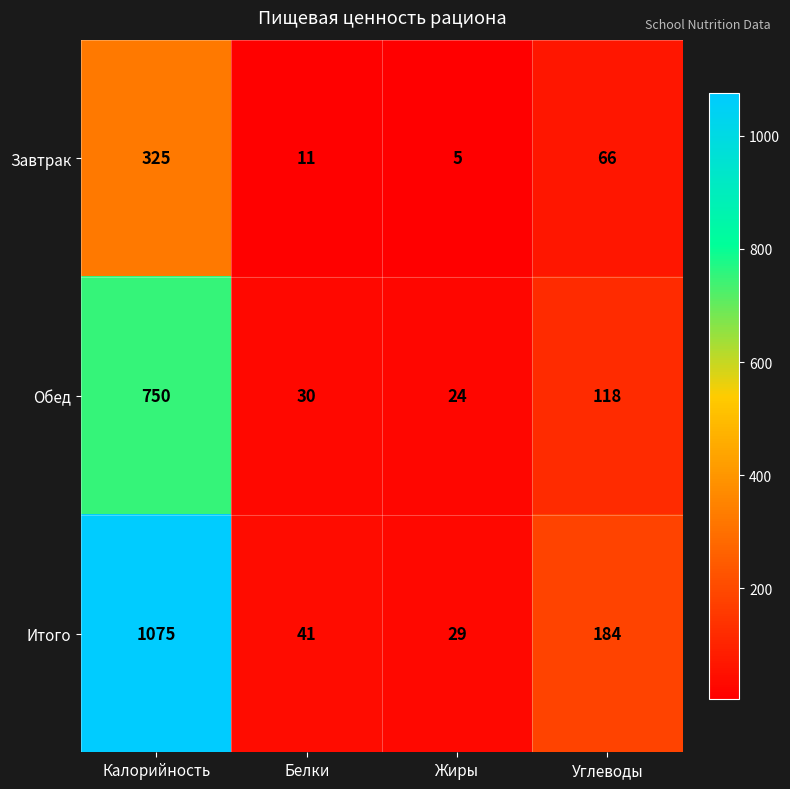

Reading right to left, list all the values displayed in this chart.

Завтрак: Углеводы=66	Жиры=5	Белки=11	Калорийность=325
Обед: Углеводы=118	Жиры=24	Белки=30	Калорийность=750
Итого: Углеводы=184	Жиры=29	Белки=41	Калорийность=1075